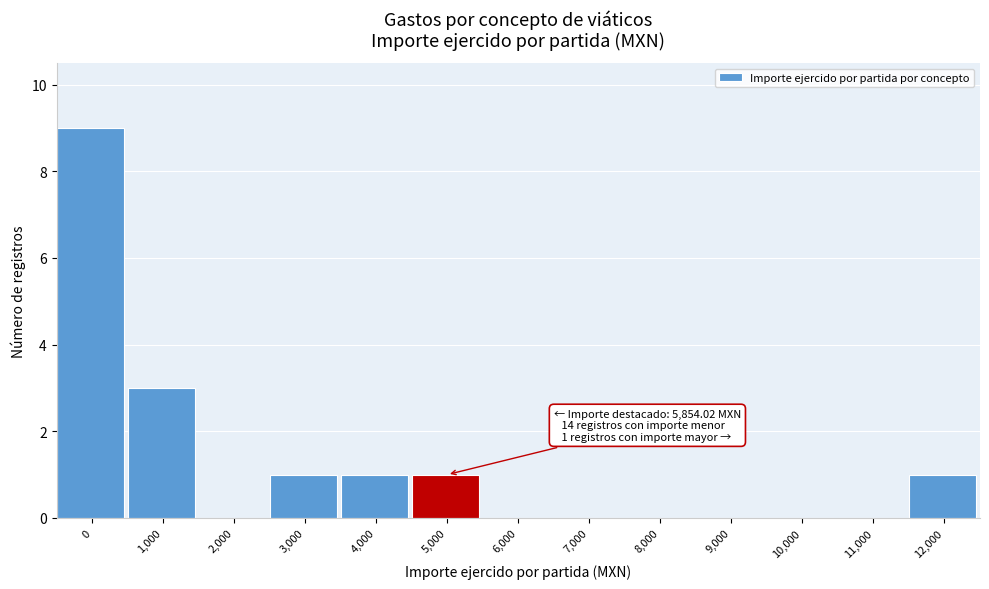

Reading left to right, transcribe all the data shown in this chart.

0=9	1,000=3	2,000=0	3,000=1	4,000=1	5,000=1	6,000=0	7,000=0	8,000=0	9,000=0	10,000=0	11,000=0	12,000=1